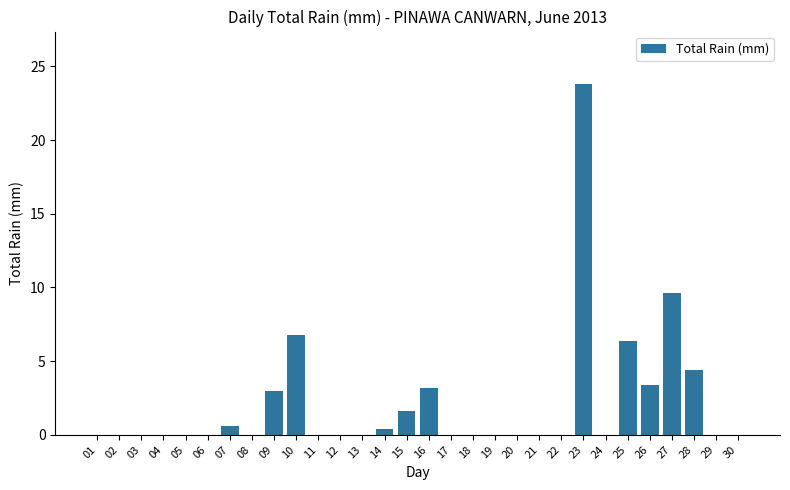

At which category does the chart reach its peak across all series?

23